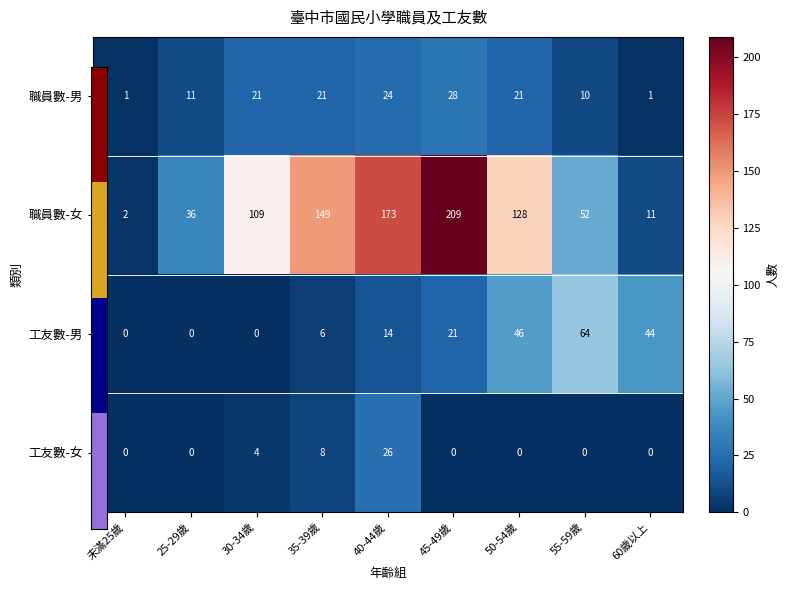

List the series in order of their peak value, lowest first.

工友數-女, 職員數-男, 工友數-男, 職員數-女